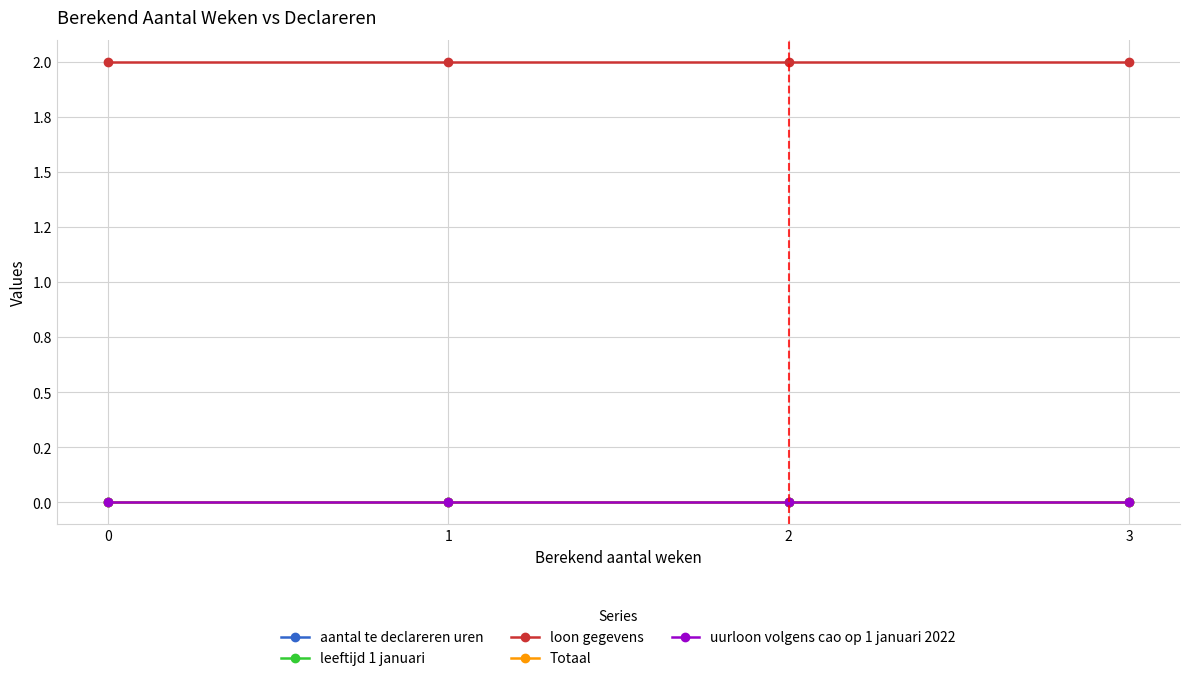

Which has a higher value, 1 or 2?

1